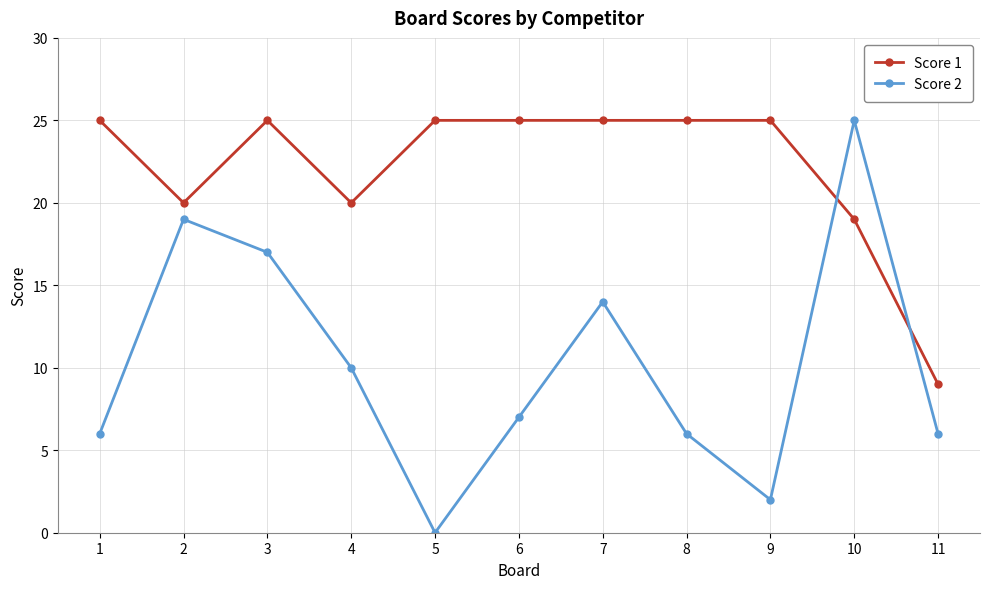

What is the spread (max minus min) of values at 4?

10